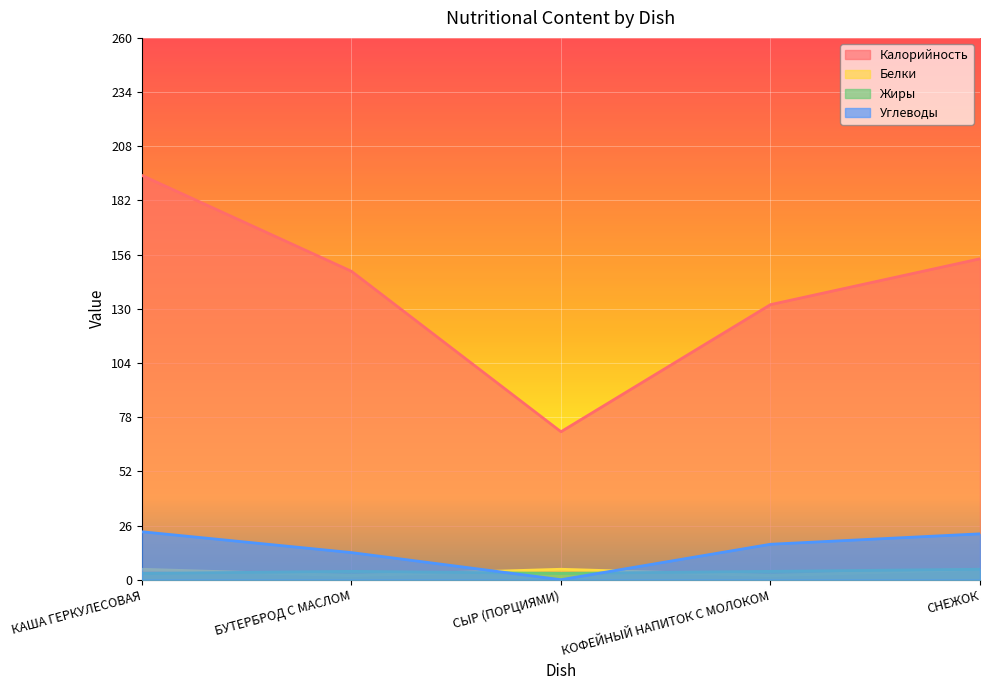

True or false: Жиры and Углеводы intersect in this chart.

True